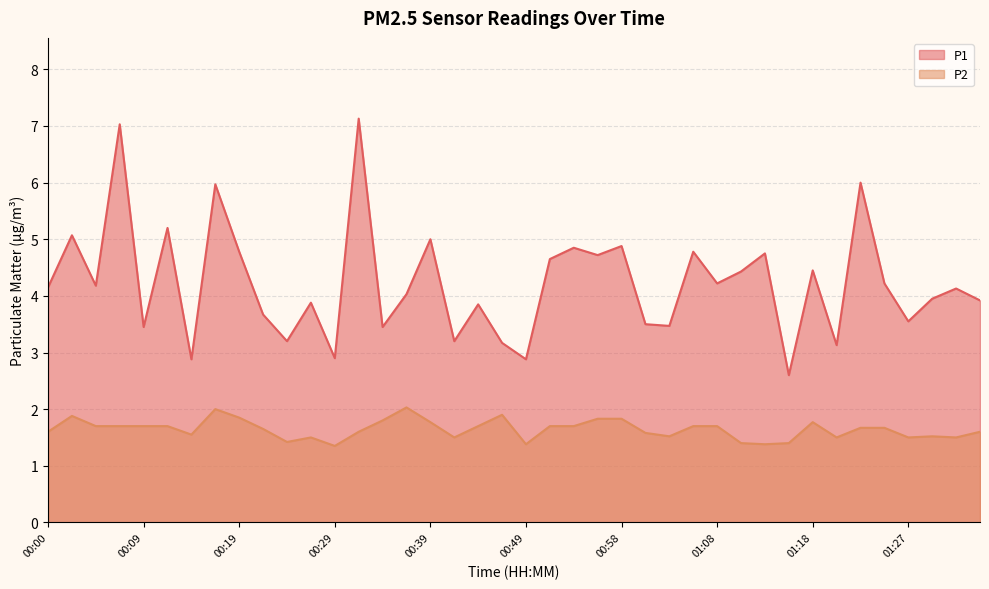

At which label does P1 first exceed 4?

00:00